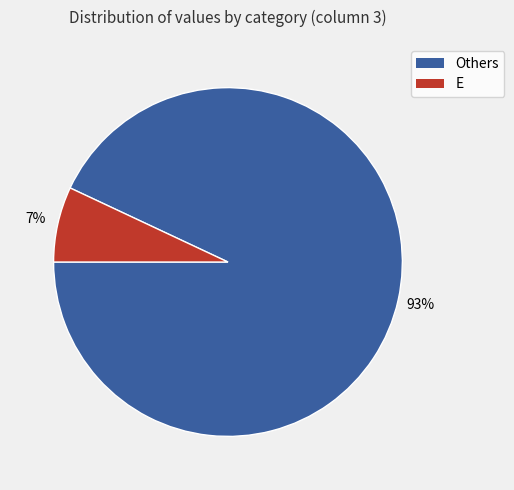

To the nearest percent, what is the average slice percentage?

50%